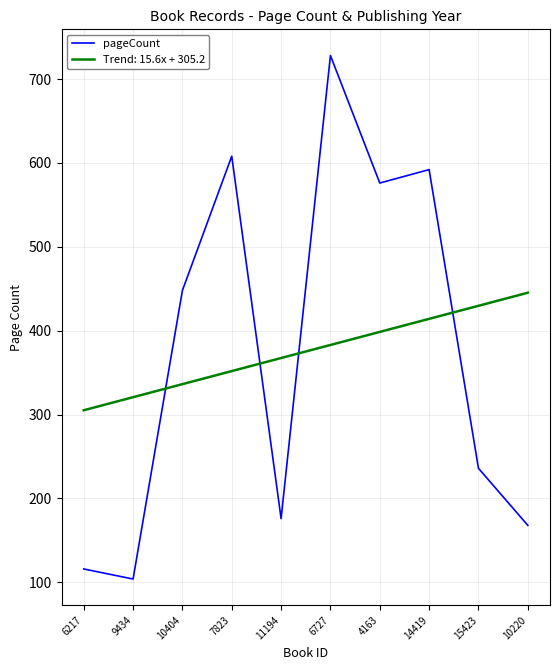

Rank the series at 9434 from lowest to highest value.

pageCount, Trend: 15.6x + 305.2